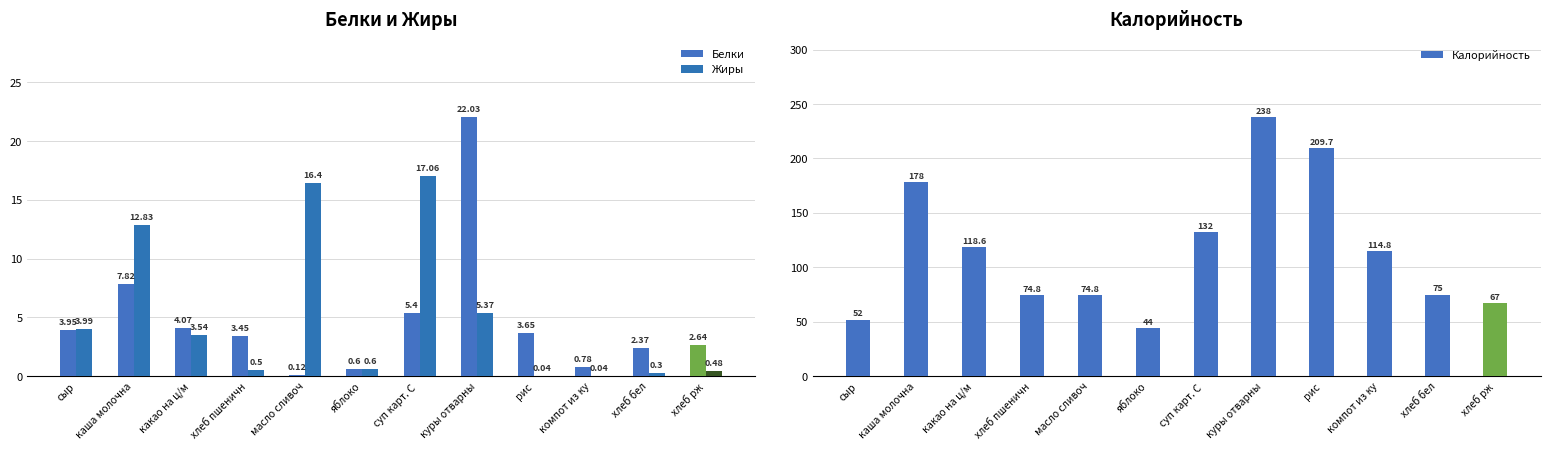

What is the greatest value displayed?

238.0